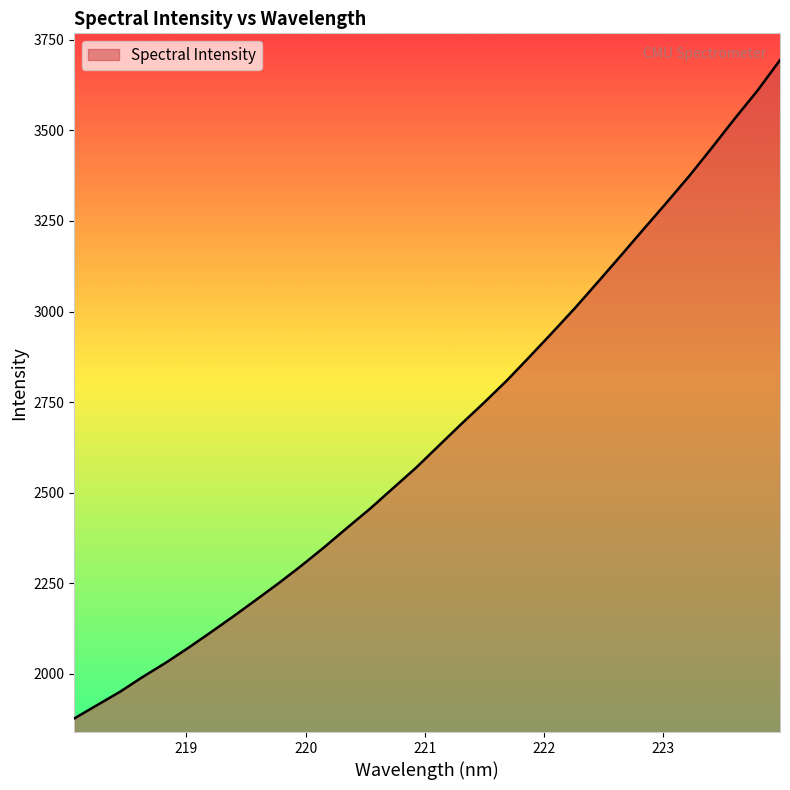

What is the difference between the maximum and minimum values?

1816.9